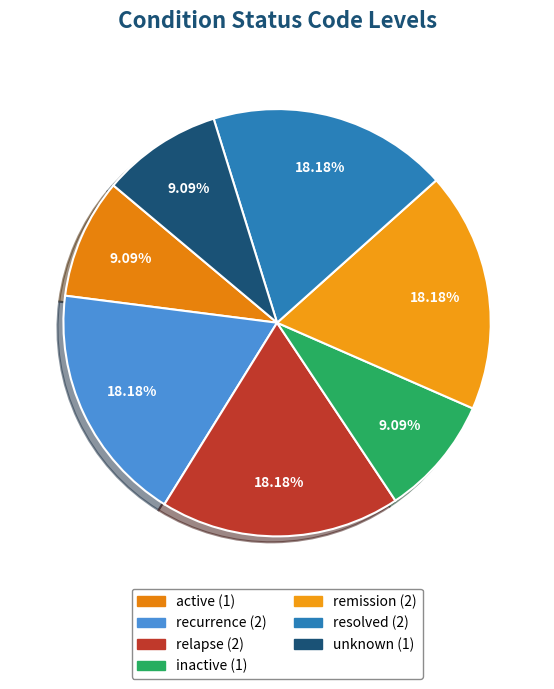

Is the sum of resolved and recurrence greater than half?

No